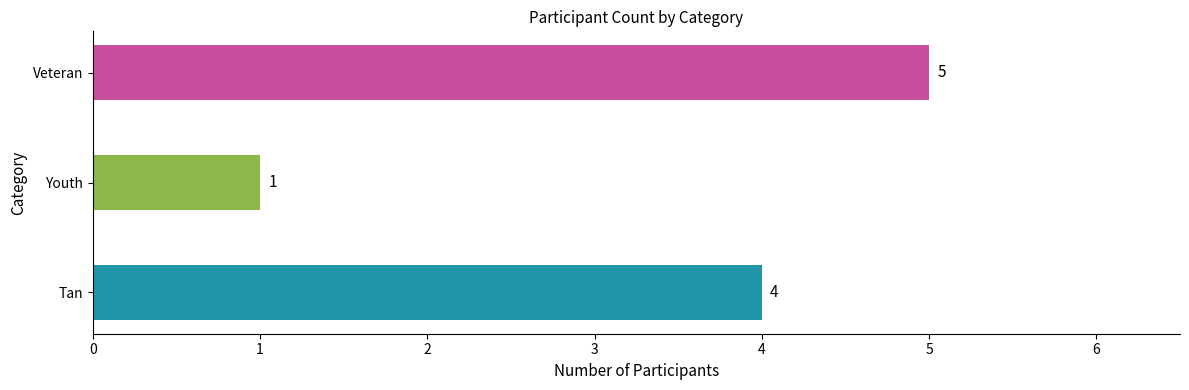

How many bars are there in total?

3